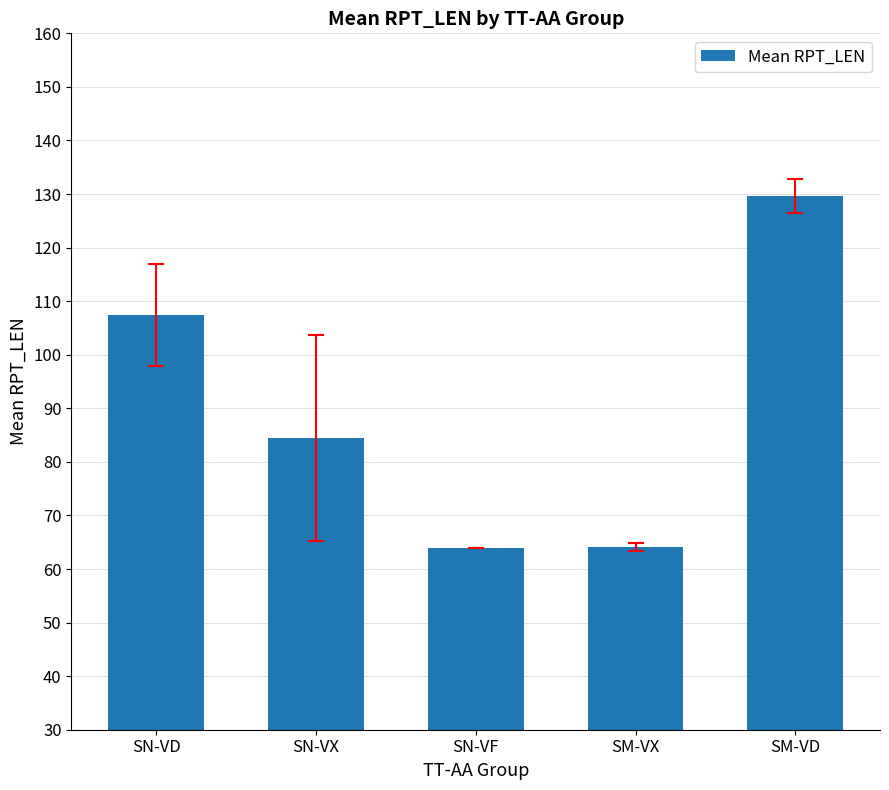

What is the greatest value displayed?

129.6